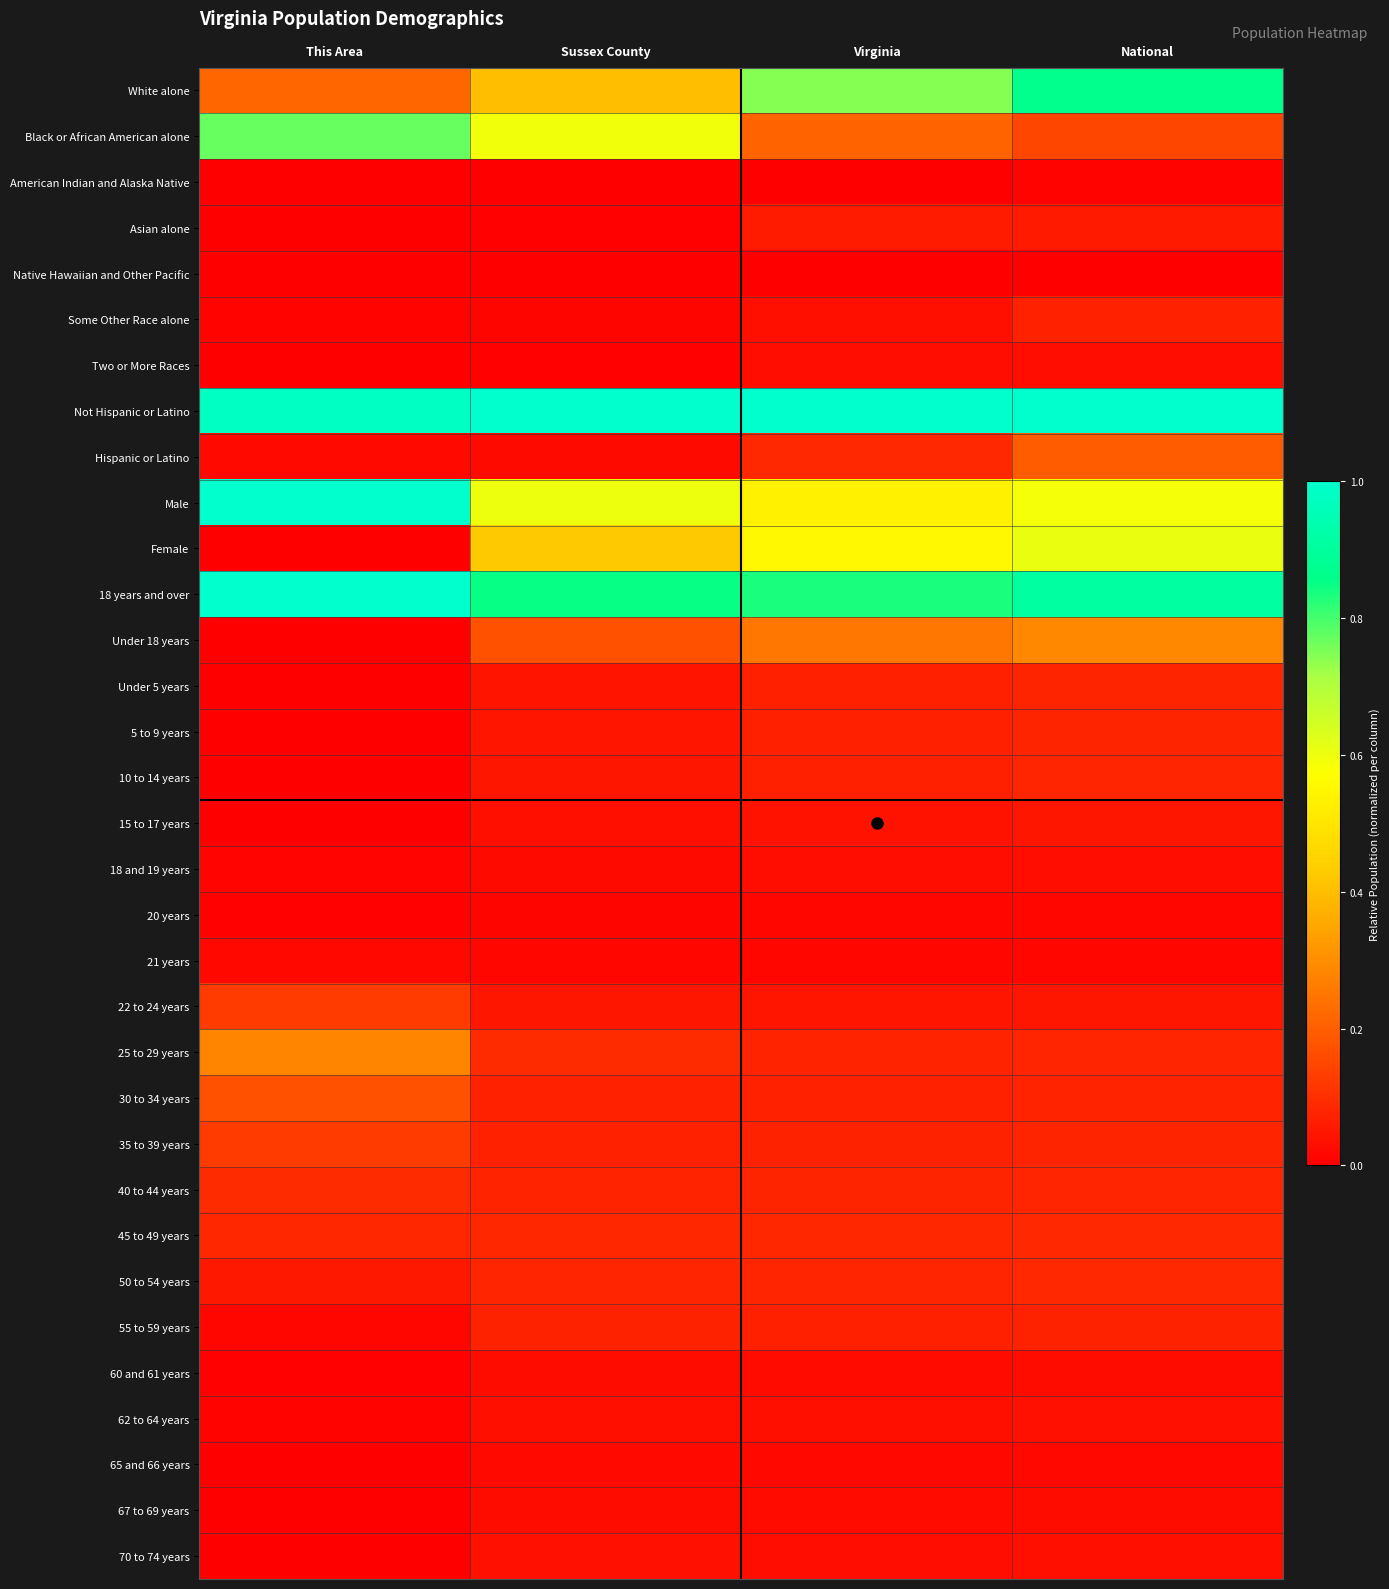

List the series in order of their peak value, lowest first.

Native Hawaiian and Other Pacific, American Indian and Alaska Native, 20 years, 21 years, 65 and 66 years, 67 to 69 years, 60 and 61 years, Two or More Races, 18 and 19 years, 62 to 64 years, 70 to 74 years, 15 to 17 years, Asian alone, Some Other Race alone, 55 to 59 years, Under 5 years, 5 to 9 years, 10 to 14 years, 50 to 54 years, 45 to 49 years, 40 to 44 years, 22 to 24 years, 35 to 39 years, 30 to 34 years, Hispanic or Latino, 25 to 29 years, Under 18 years, Female, Black or African American alone, White alone, Male, Not Hispanic or Latino, 18 years and over